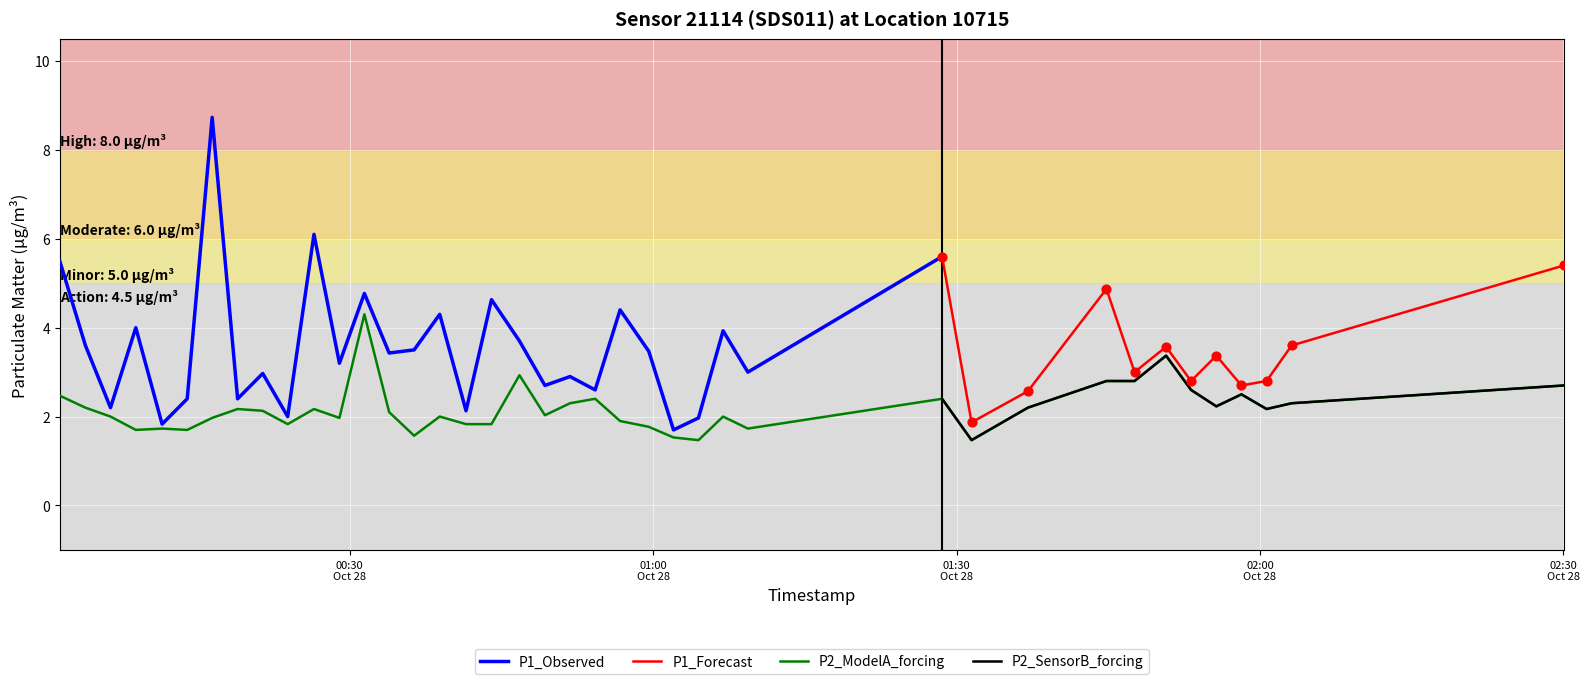

What is the minimum value for P2_ModelA_forcing?

1.5